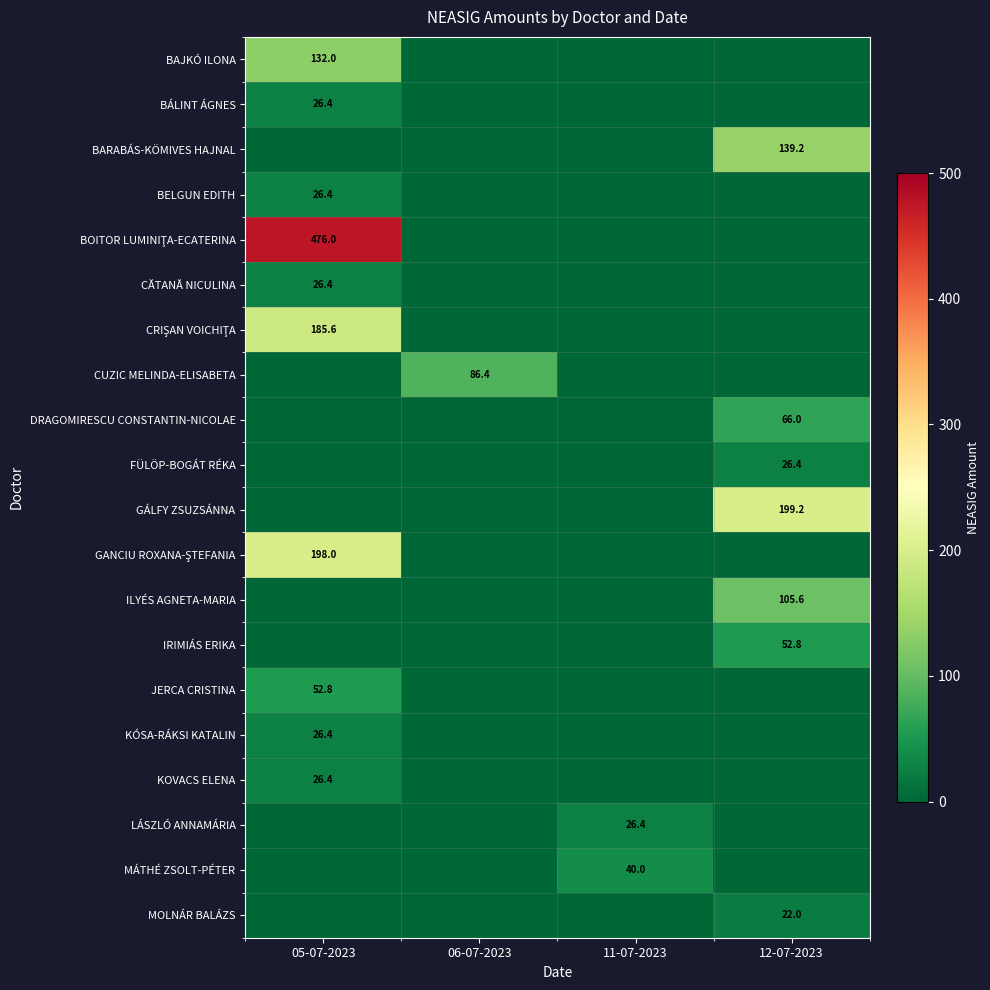

The CUZIC MELINDA-ELISABETA series shows 133.5 at 06-07-2023. True or false?

False